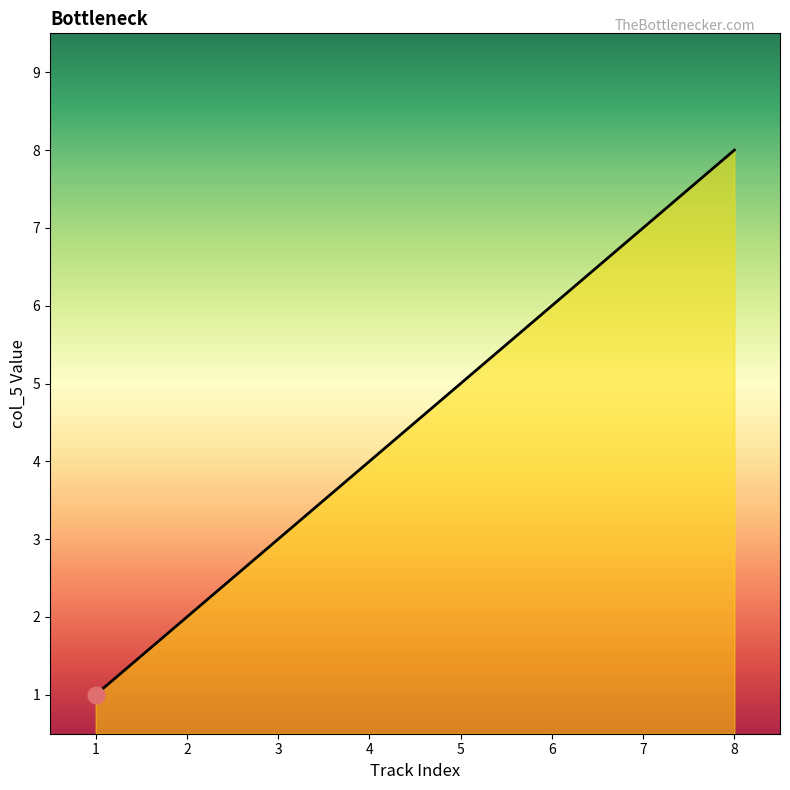

What is the smallest value displayed?

1